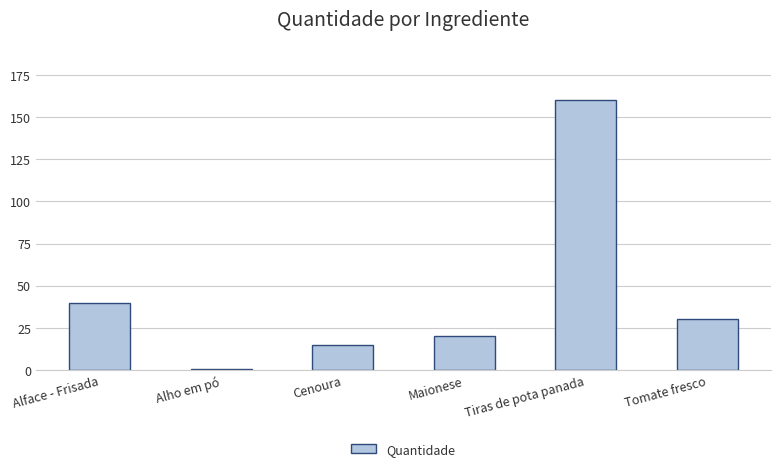

How many series are shown in this chart?

1